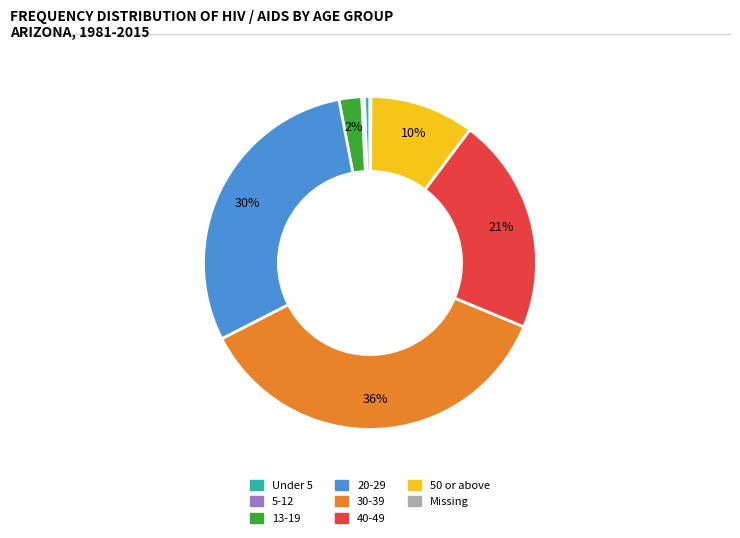

True or false: 50 or above accounts for 1% of the total.

False